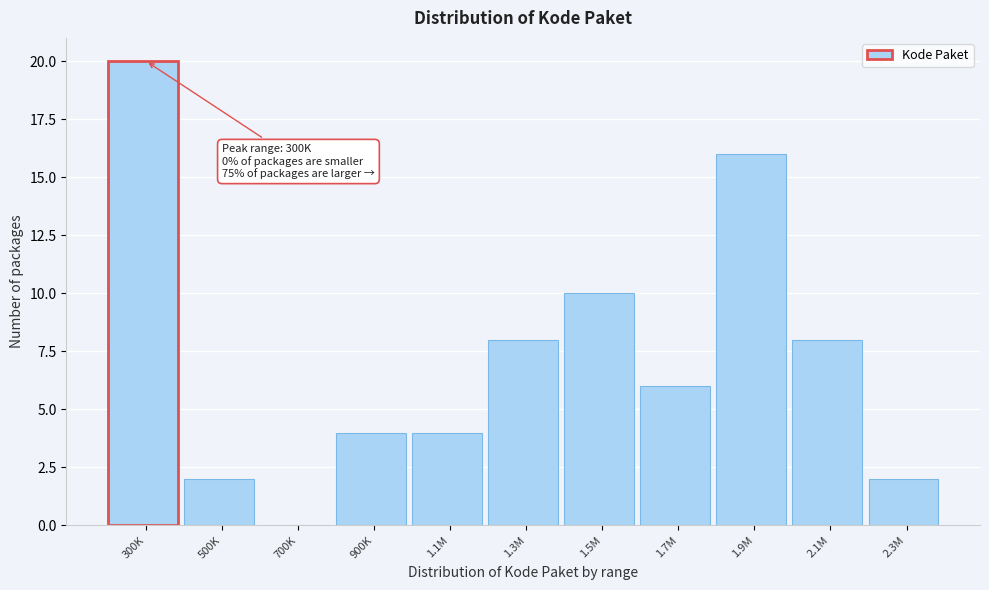

Reading left to right, what are all the values shown in this chart?

300K=20	500K=2	700K=0	900K=4	1.1M=4	1.3M=8	1.5M=10	1.7M=6	1.9M=16	2.1M=8	2.3M=2